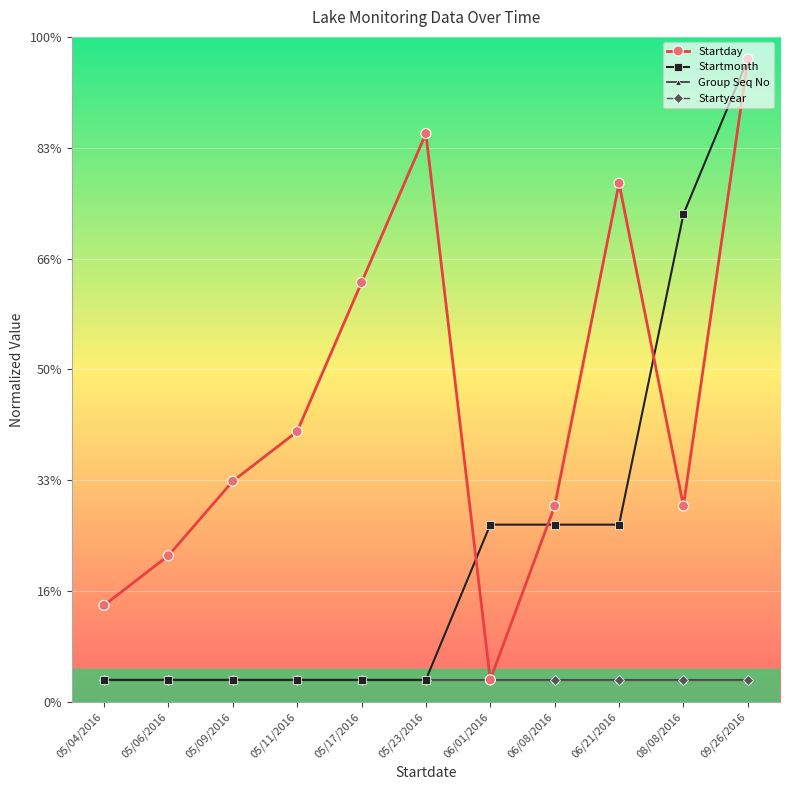

Between 05/04/2016 and 08/08/2016, which is larger?

08/08/2016